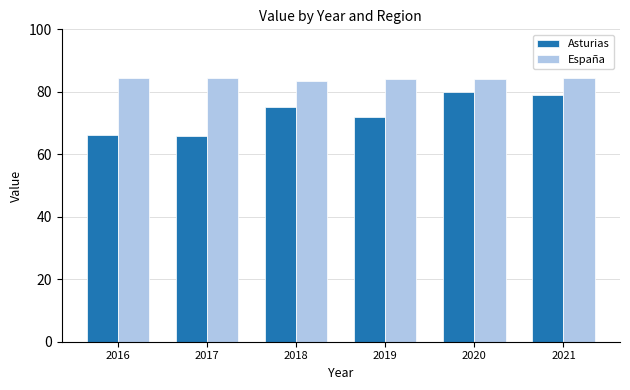

Is the value of Asturias at 2021 greater than the value of España at 2019?

No